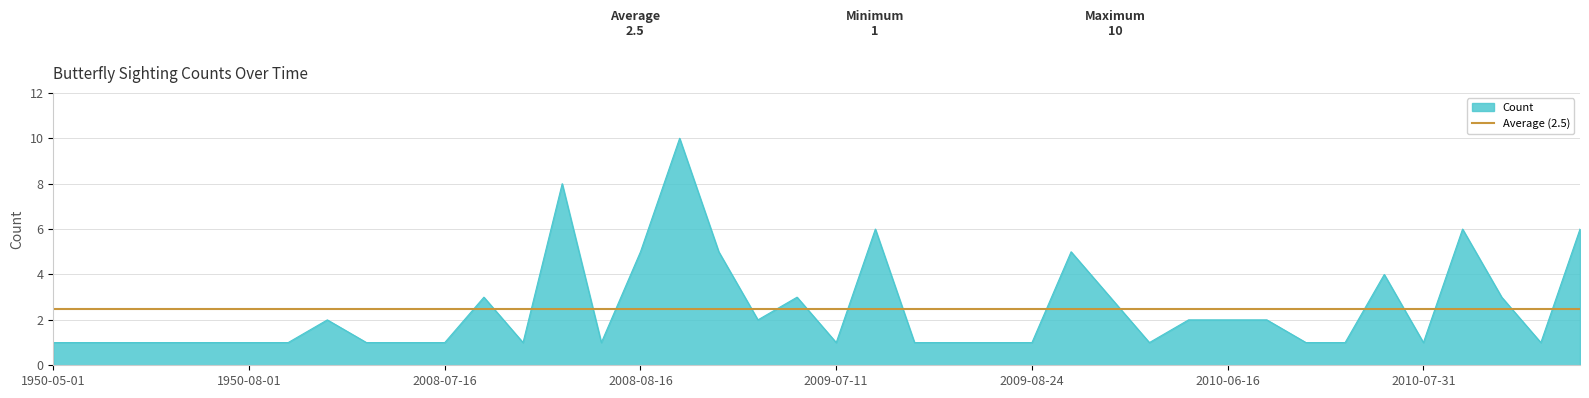

Between 2008-08-16 and 2010-07-21, which is larger?

2008-08-16